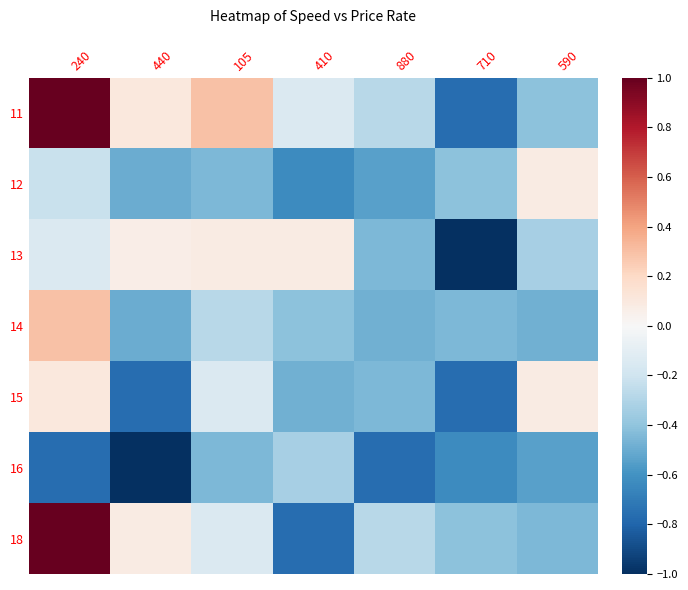

Which series has the largest total across all categories?

11